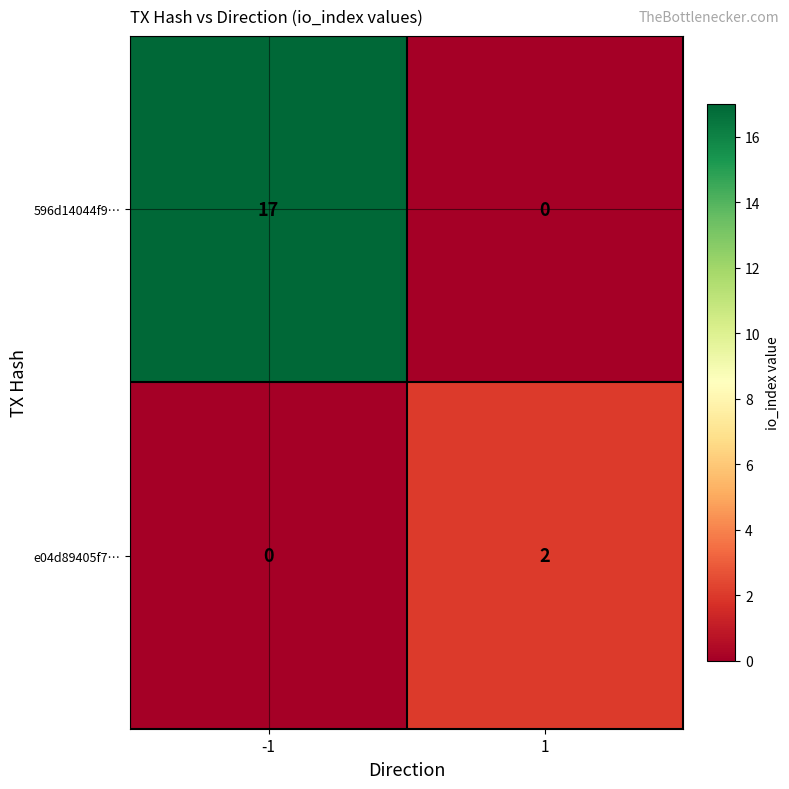

Is it true that 596d14044f9… equals 17 at -1?

True